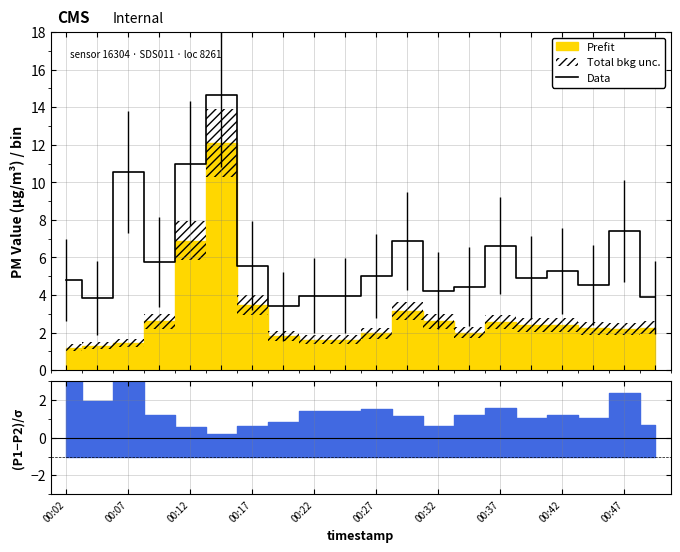

Does the chart display data point markers on the line(s)?

No